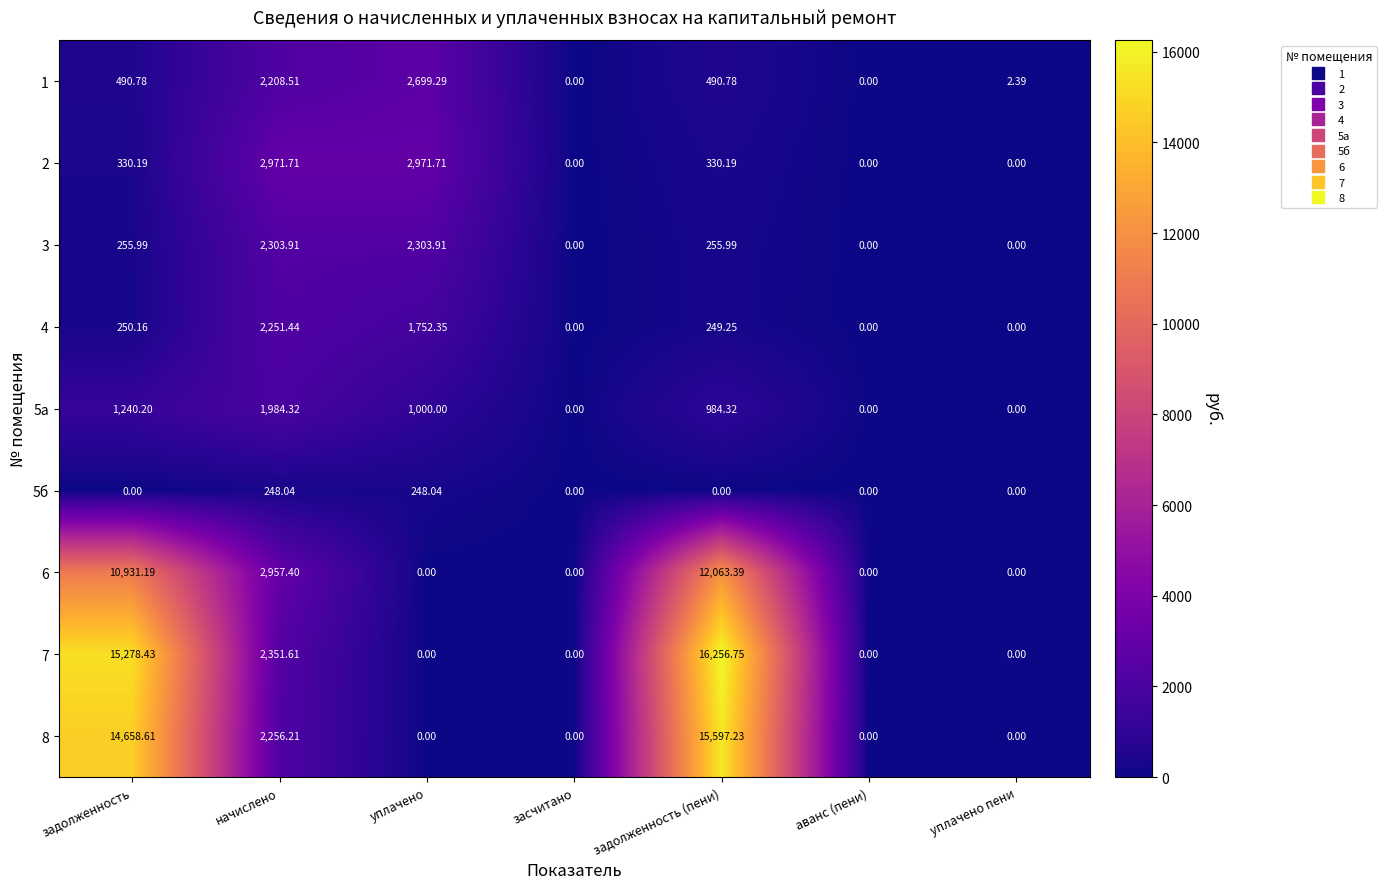

Which label corresponds to the largest value in the chart?

задолженность (пени)